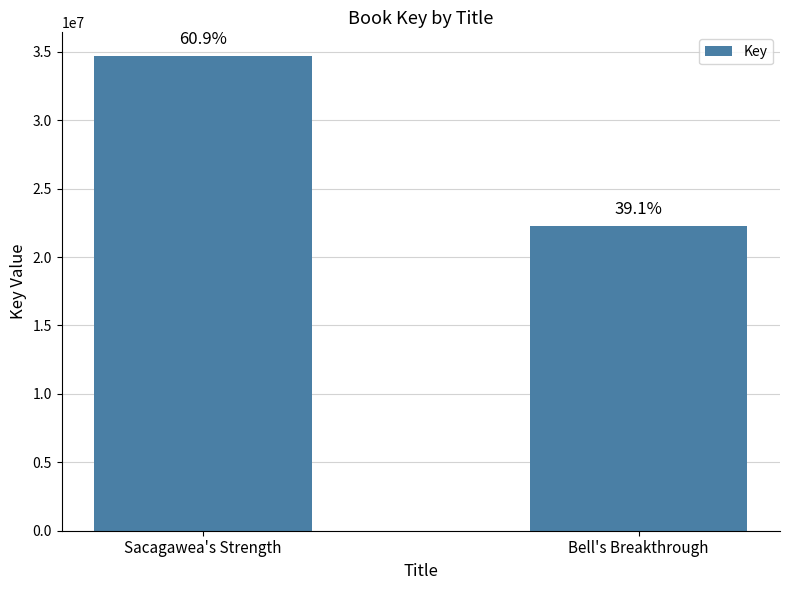

Which label corresponds to the largest value in the chart?

Sacagawea's Strength